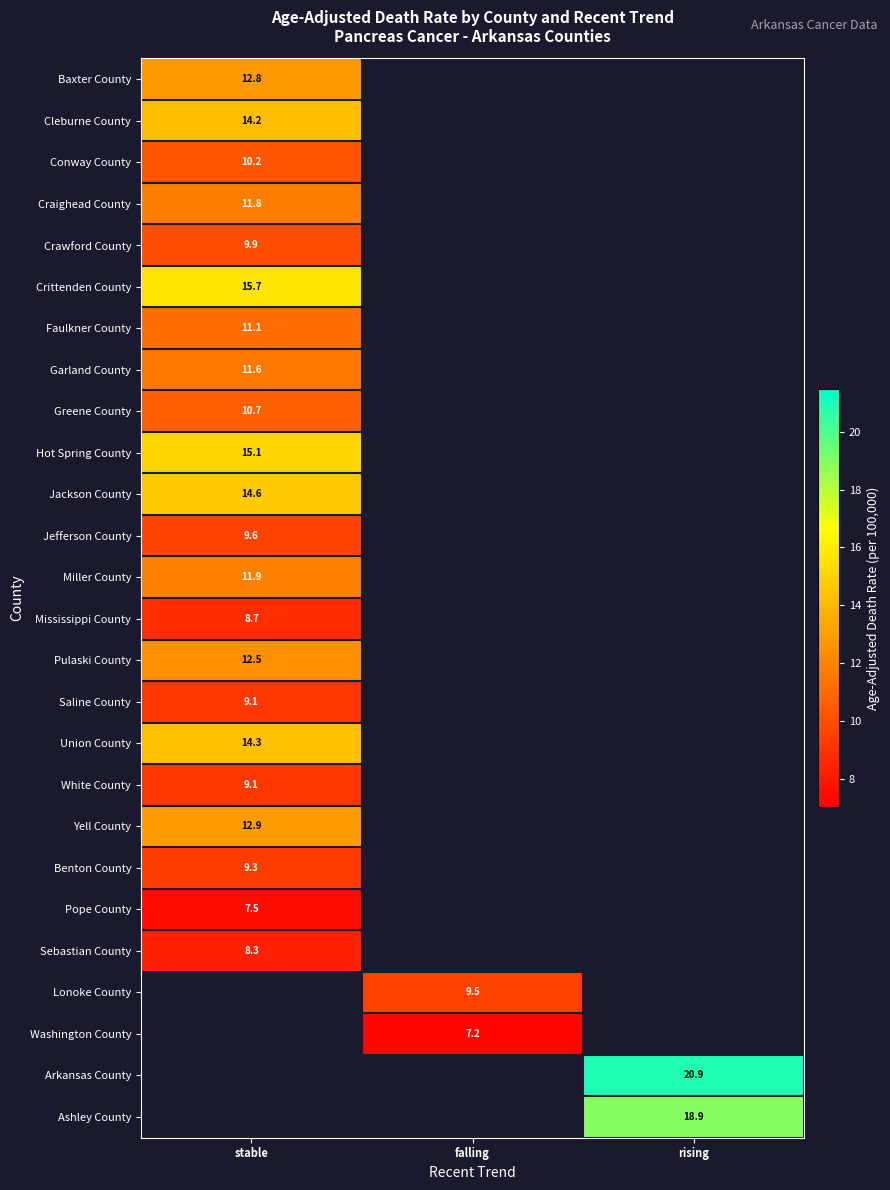

Count the number of data series in this chart.

26